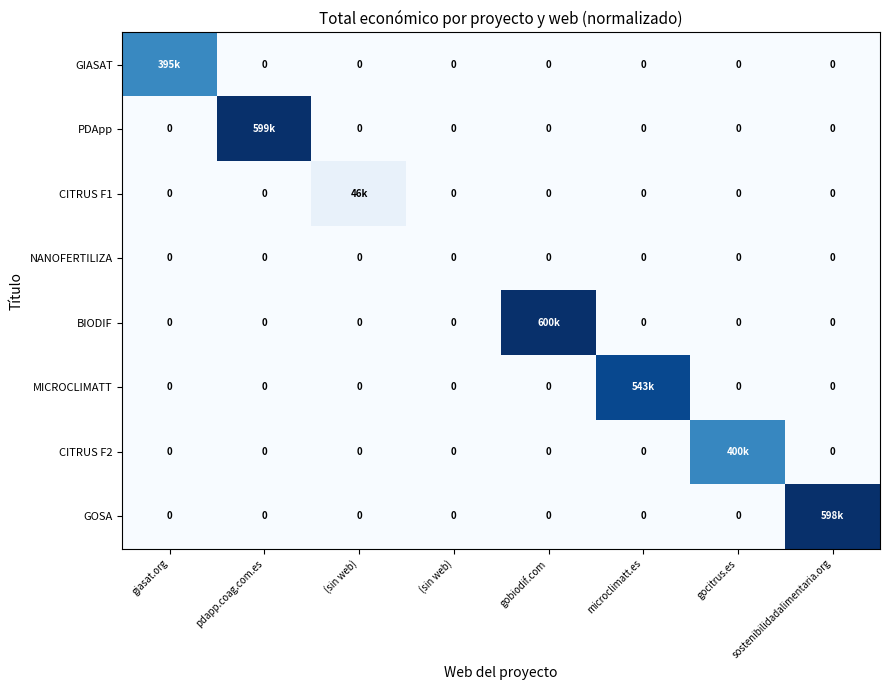

Which has a higher value, microclimatt.es or sostenibilidadalimentaria.org?

microclimatt.es